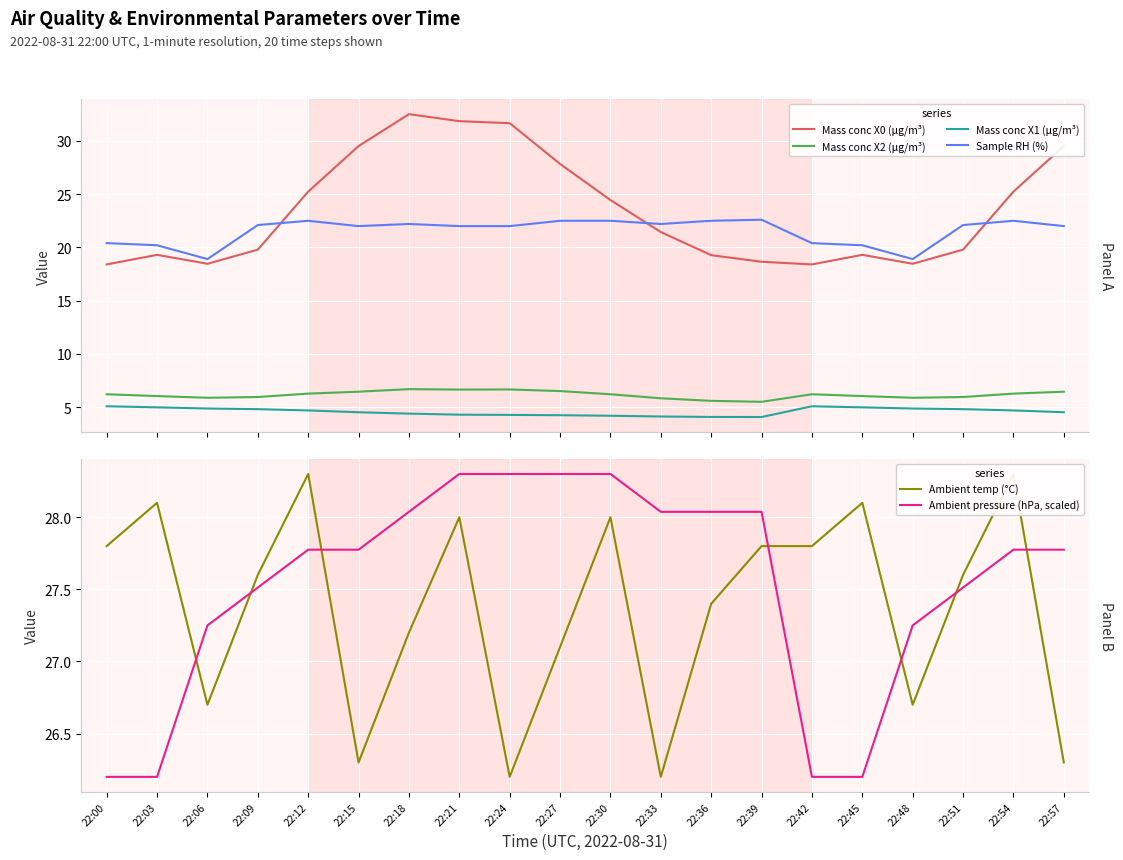

True or false: Mass conc X2 (μg/m³) and Mass conc X1 (μg/m³) intersect in this chart.

False